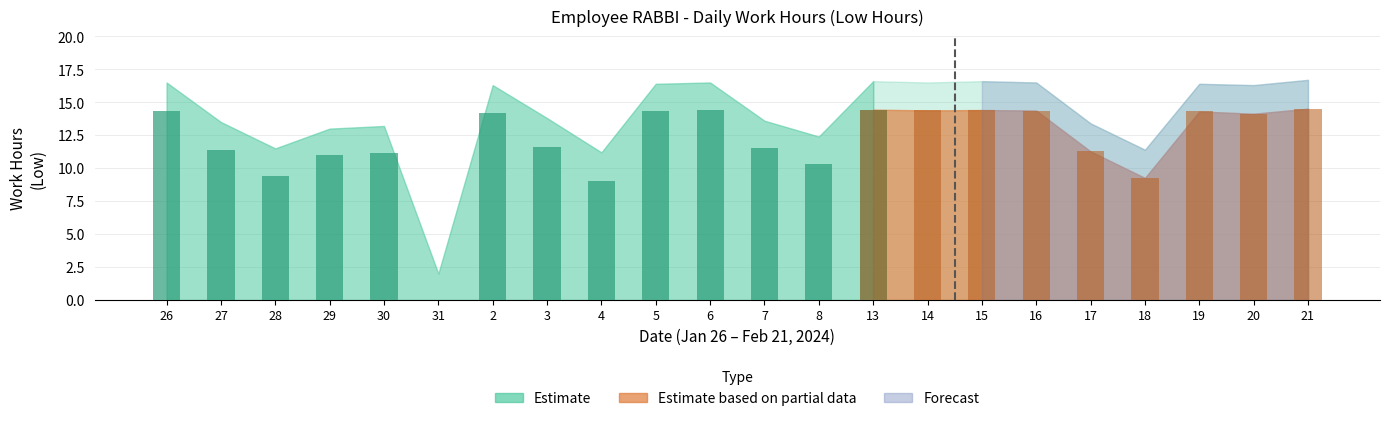

Is it true that Low Hours equals 22.6 at 20?

False